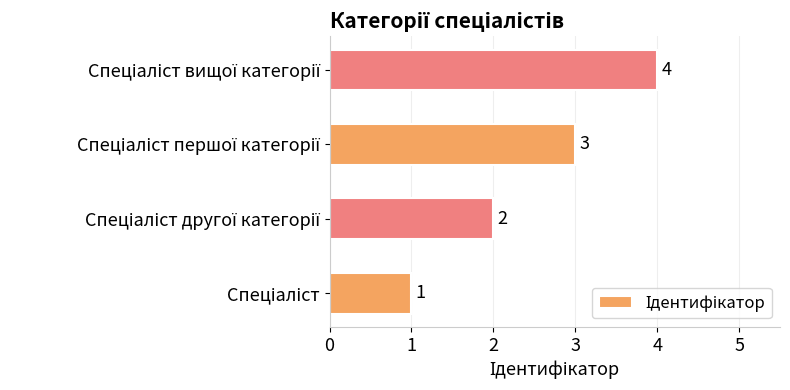

What is the maximum value shown in the chart?

4